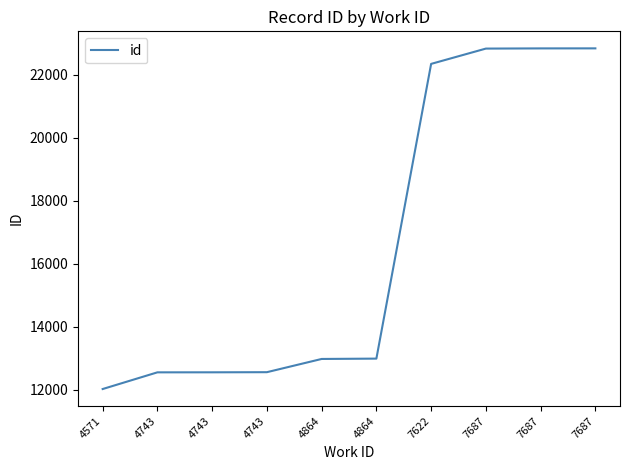

What is the sum of the values at 4571 and 4743?

24563